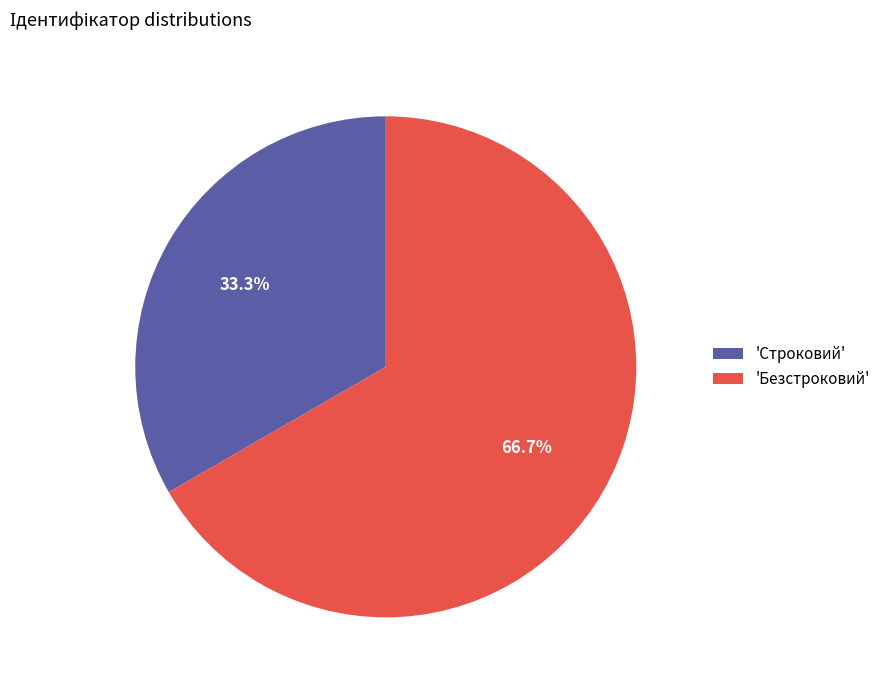

Rank the categories by value from highest to lowest.

'Безстроковий', 'Строковий'